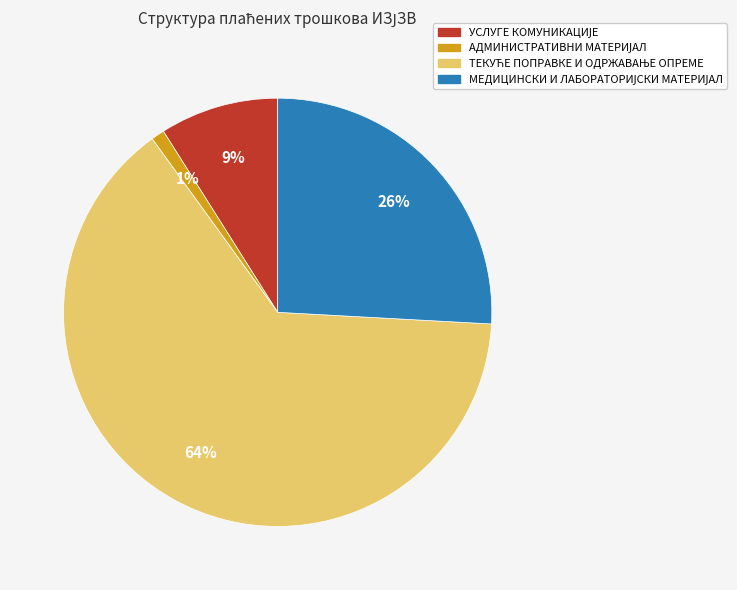

To the nearest percent, what is the difference between the largest and smallest slice percentages?

63%